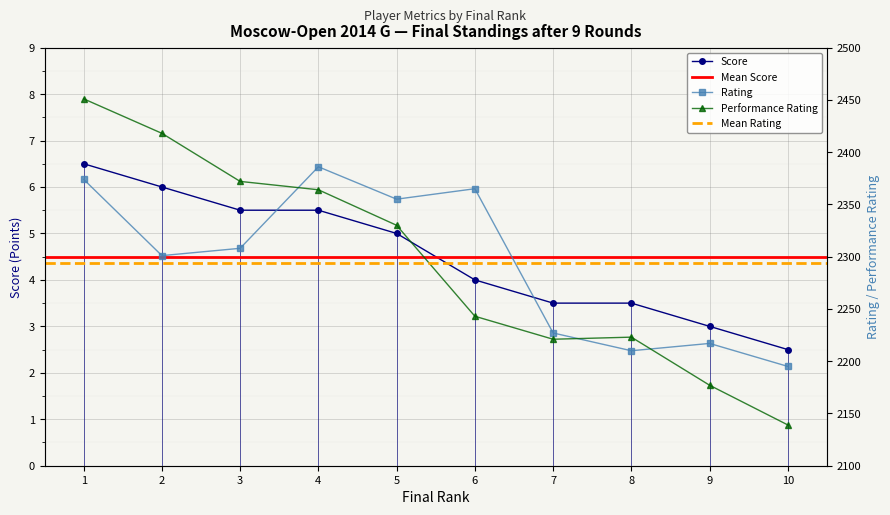

What is the lowest value of the Score series?

2.5